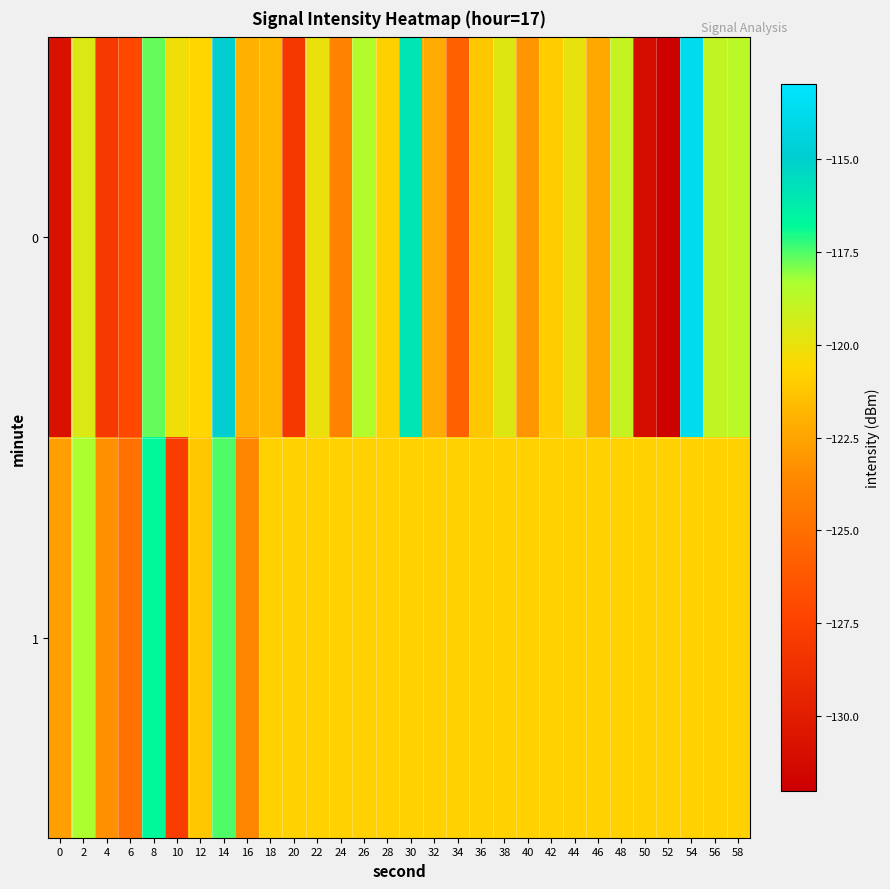

List the series in order of their overall mean, highest first.

1, 0